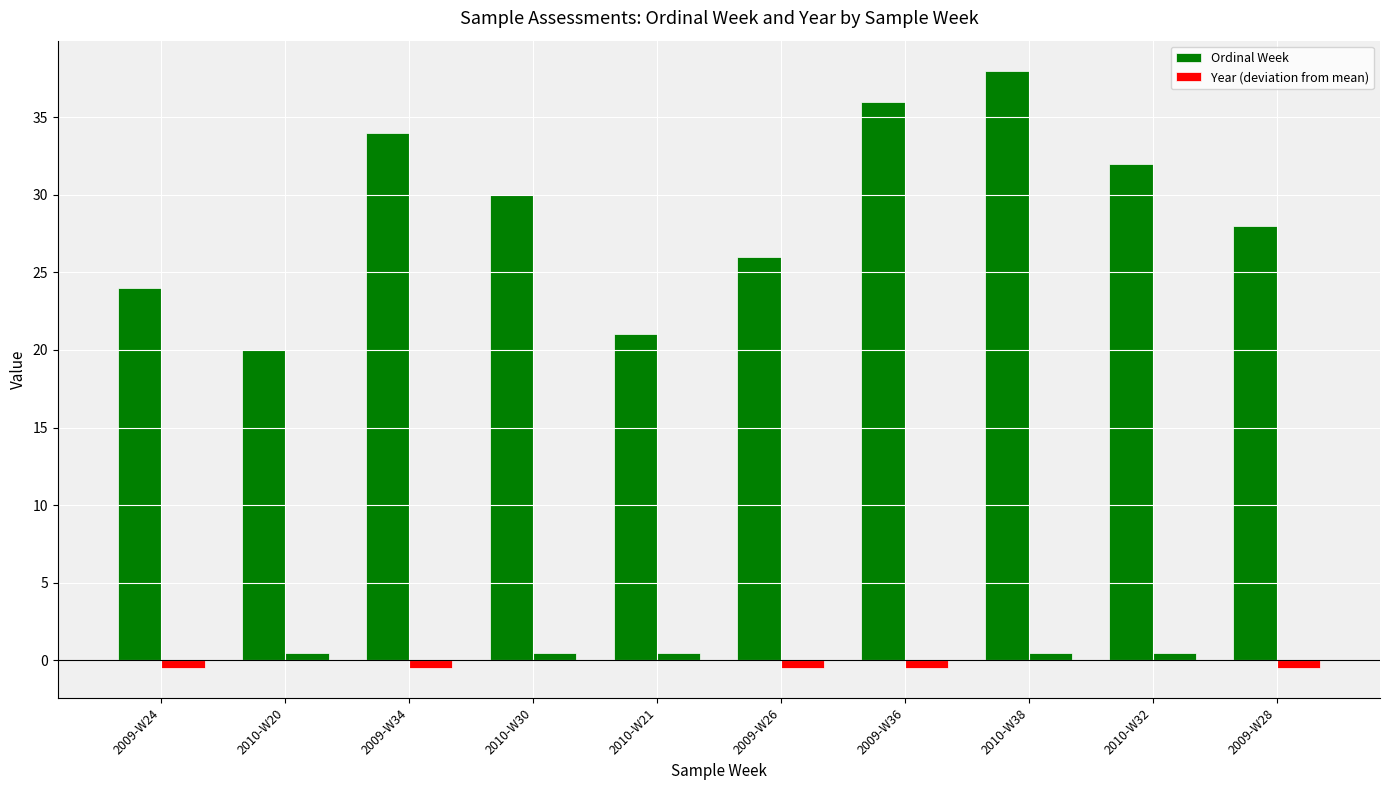

How many bars are there in each group?

2